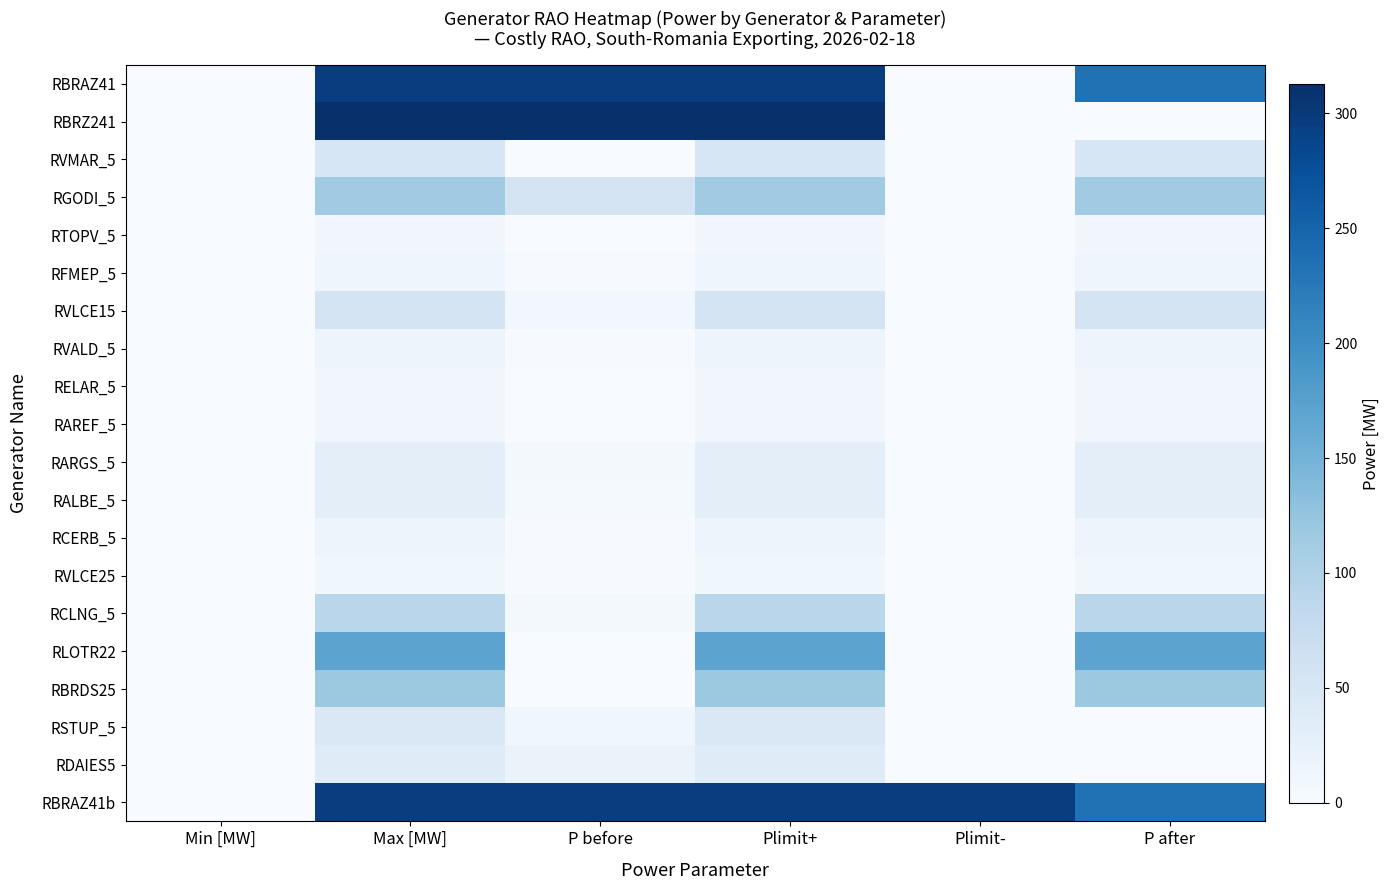

What is the difference between the highest and lowest values at Plimit-?

295